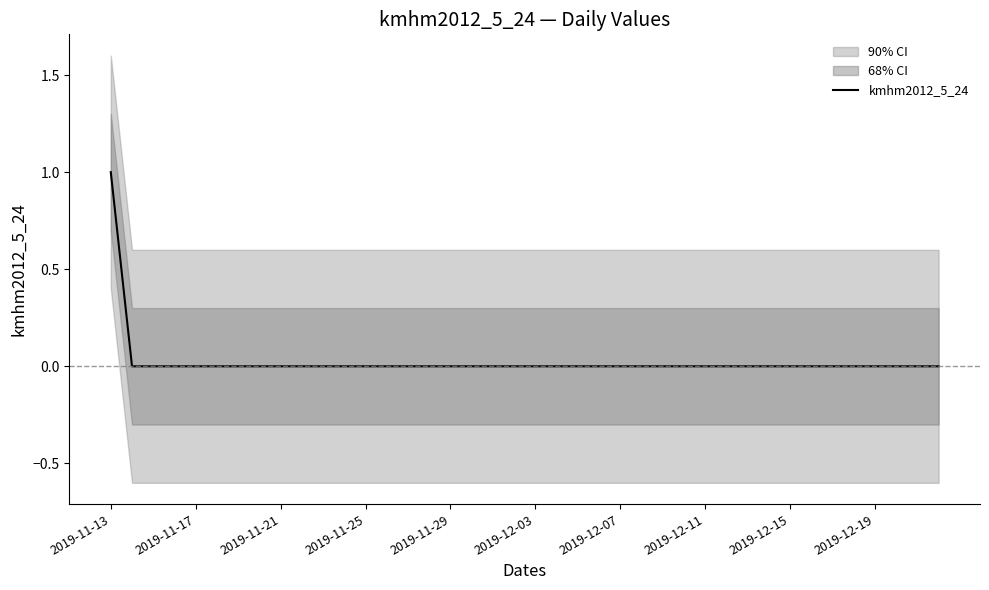

At which label does kmhm2012_5_24 reach its peak?

2019-11-13